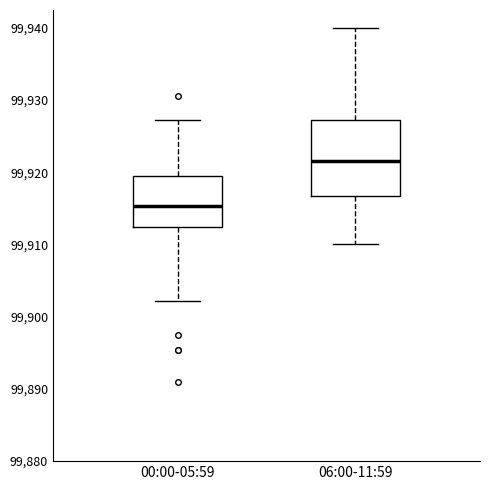

Which box has the lowest median line?

00:00-05:59